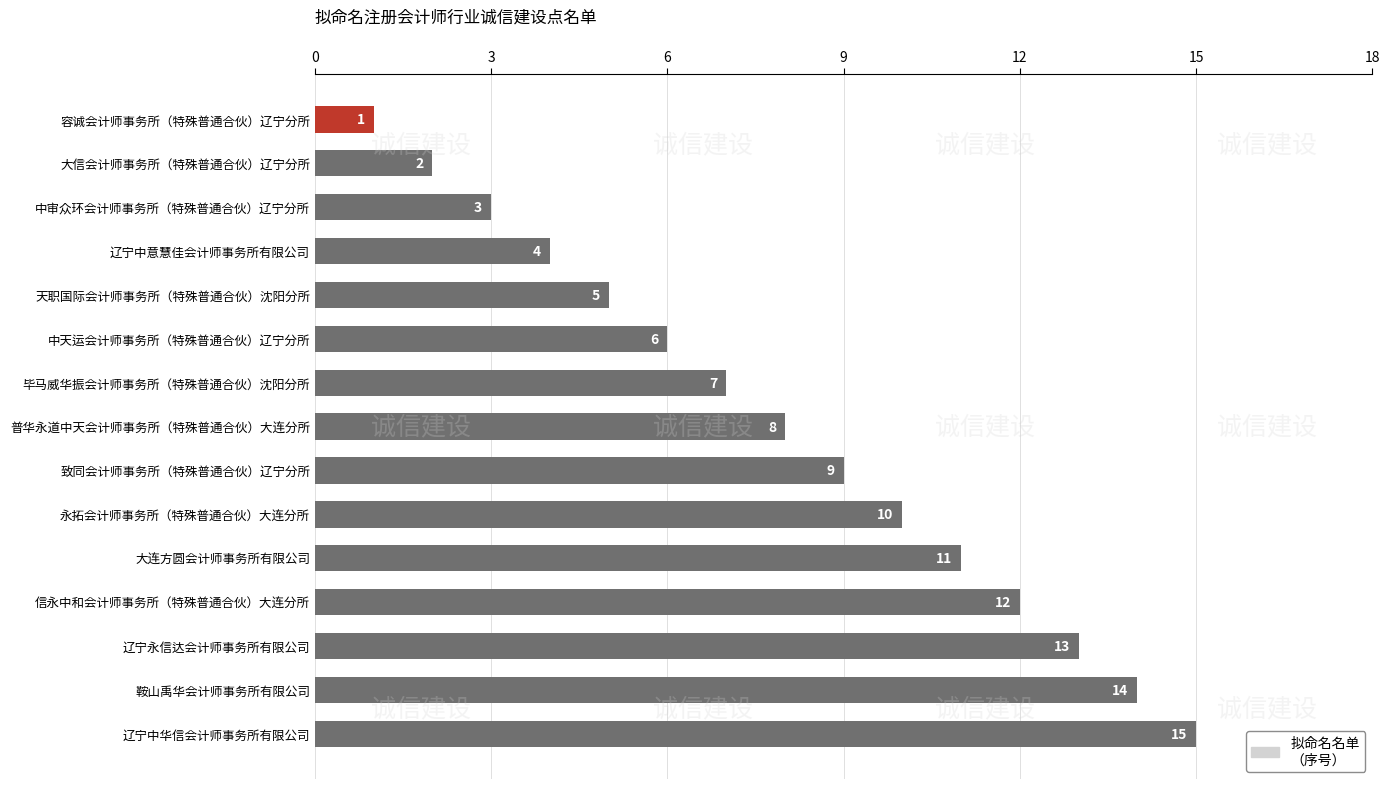

True or false: the data shows 6 at 中天运会计师事务所（特殊普通合伙）辽宁分所.

True